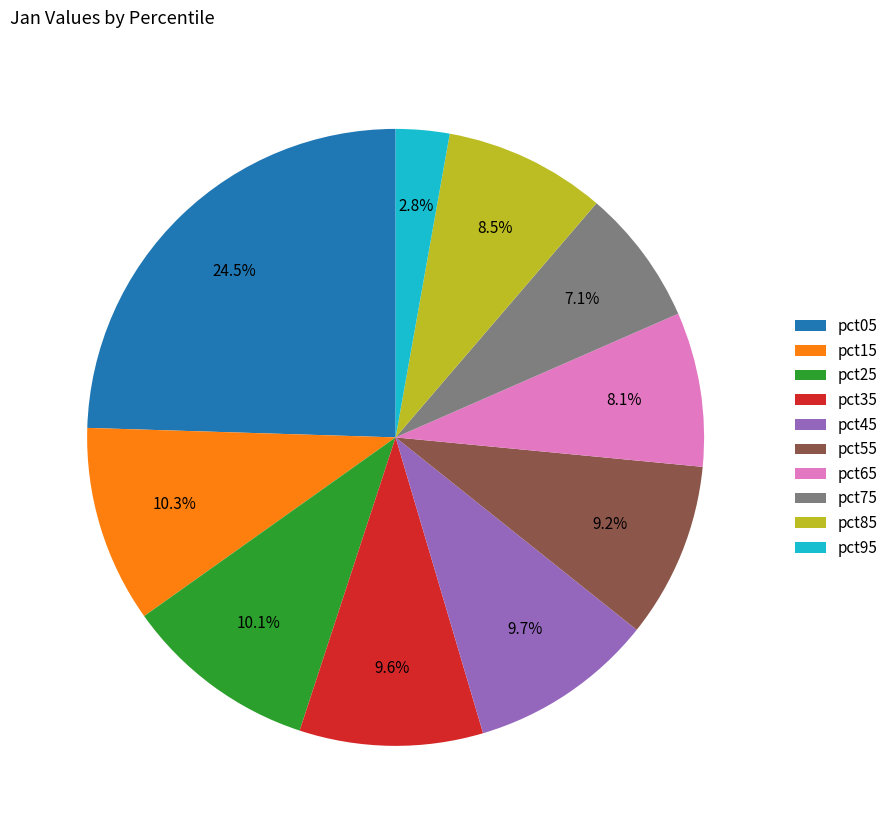

To the nearest percent, what portion does pct75 represent?

7%